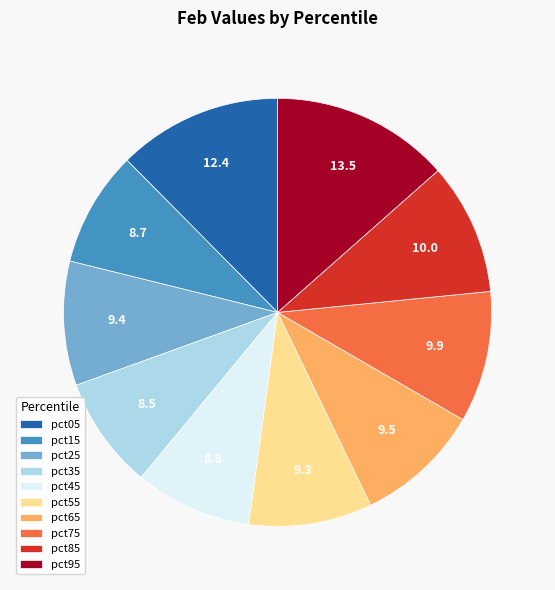

Combined, do pct15 and pct85 account for over 50%?

No